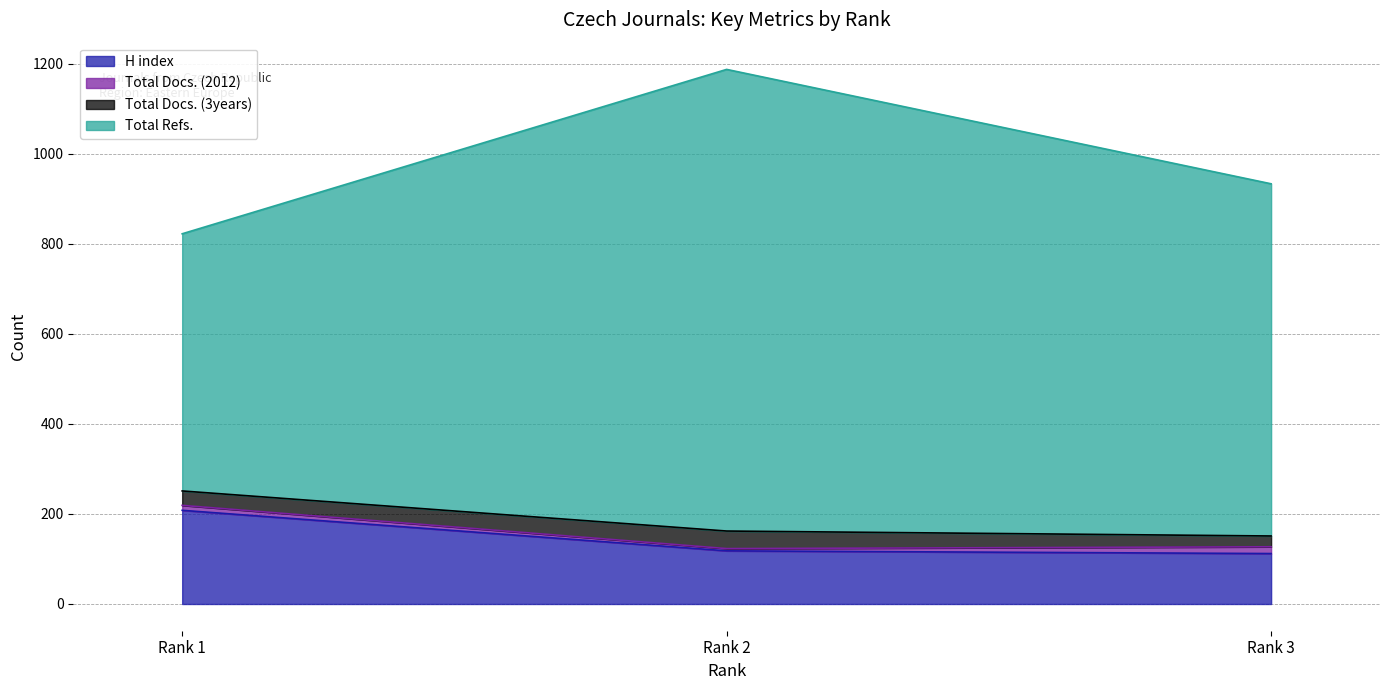

List the labels in order of H index value, smallest first.

Rank 3, Rank 2, Rank 1